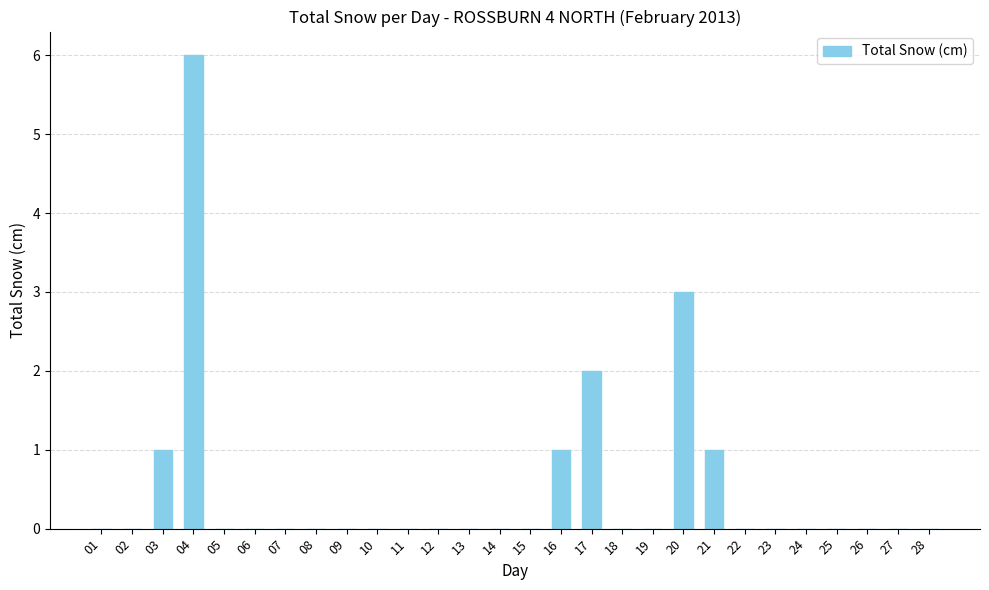

Reading right to left, what are all the values shown in this chart?

28=0	27=0	26=0	25=0	24=0	23=0	22=0	21=1	20=3	19=0	18=0	17=2	16=1	15=0	14=0	13=0	12=0	11=0	10=0	09=0	08=0	07=0	06=0	05=0	04=6	03=1	02=0	01=0